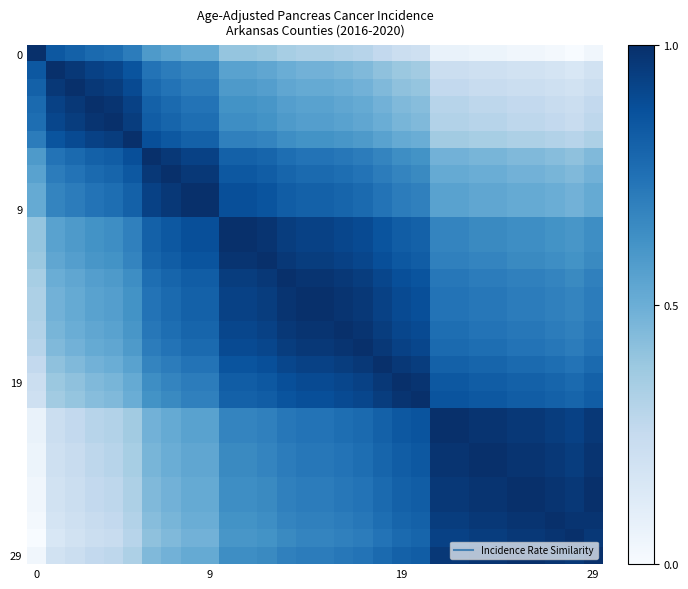

Count the number of data series in this chart.

30